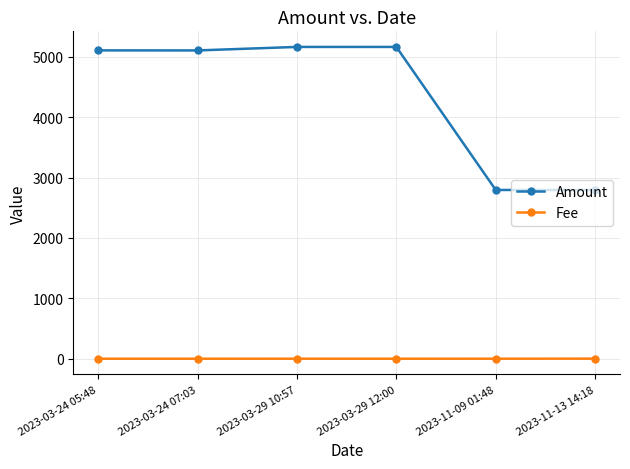

Rank the series by their average value, from lowest to highest.

Fee, Amount